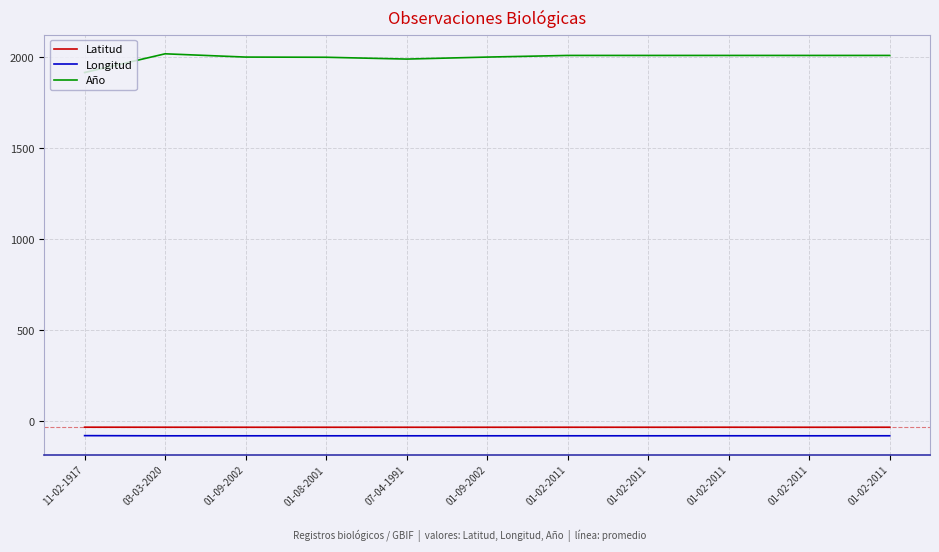

Reading left to right, transcribe all the data shown in this chart.

Latitud: -33.5	-33.6	-33.8	-33.8	-33.8	-33.8	-33.7	-33.7	-33.6	-33.8	-33.6
Longitud: -79.9	-80.8	-80.8	-80.8	-80.8	-80.8	-80.7	-80.8	-80.6	-80.8	-80.6
Año: 1917.0	2020.0	2002.0	2001.0	1991.0	2002.0	2011.0	2011.0	2011.0	2011.0	2011.0